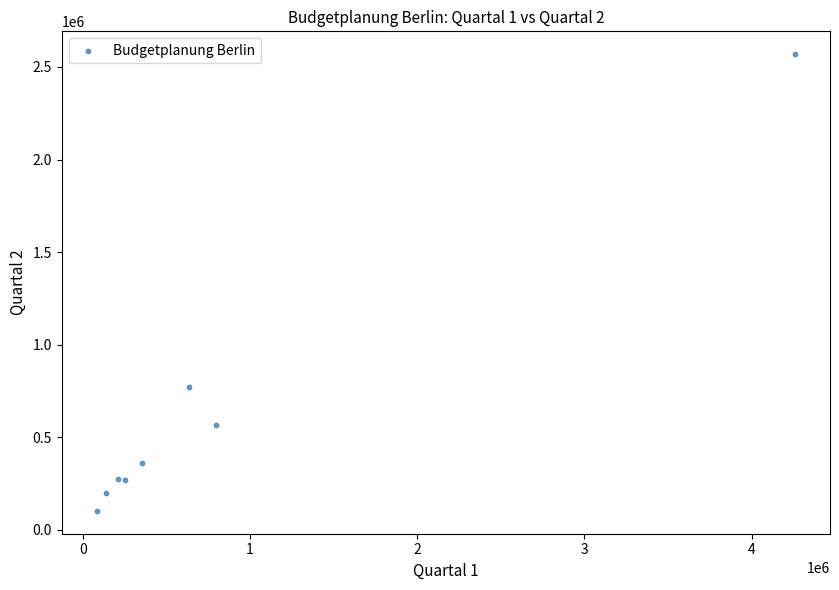

What is the range of Y values (max minus min)?

2466000